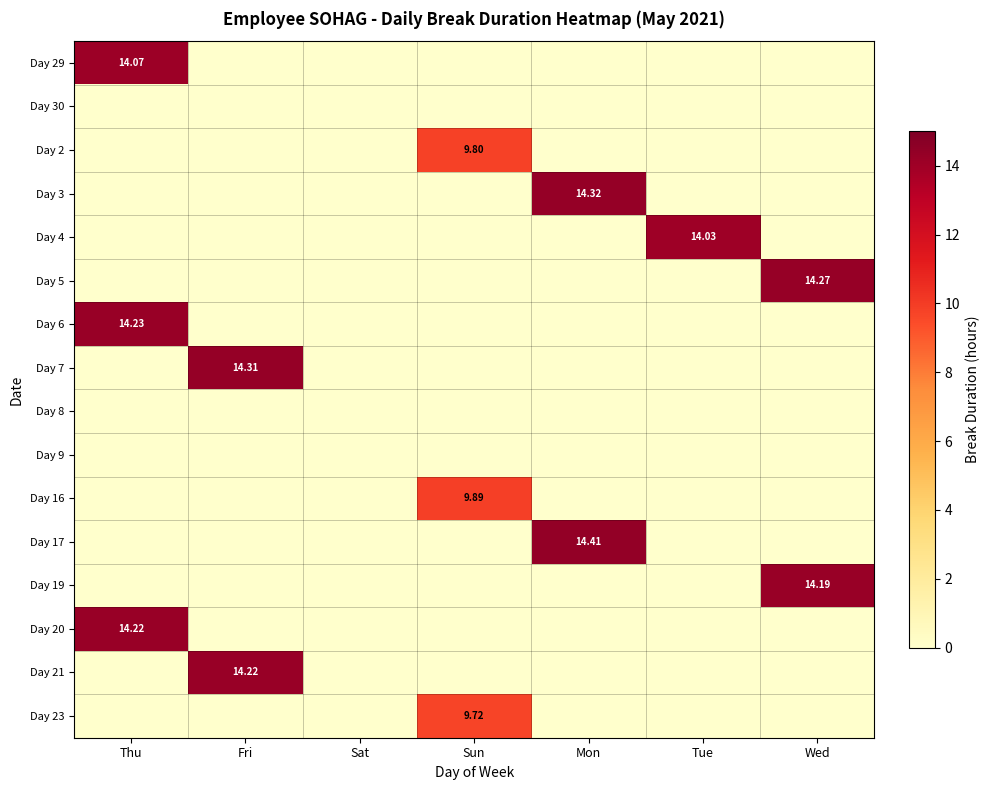

What is the difference between the maximum and minimum values in the Day 23 series?

9.7